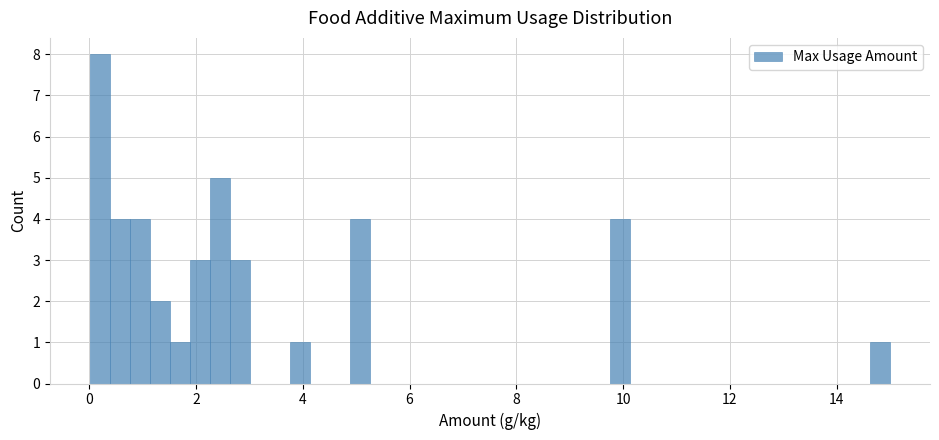

Read against the x-axis, roughly where is the centre of the tallest bar?

0.2